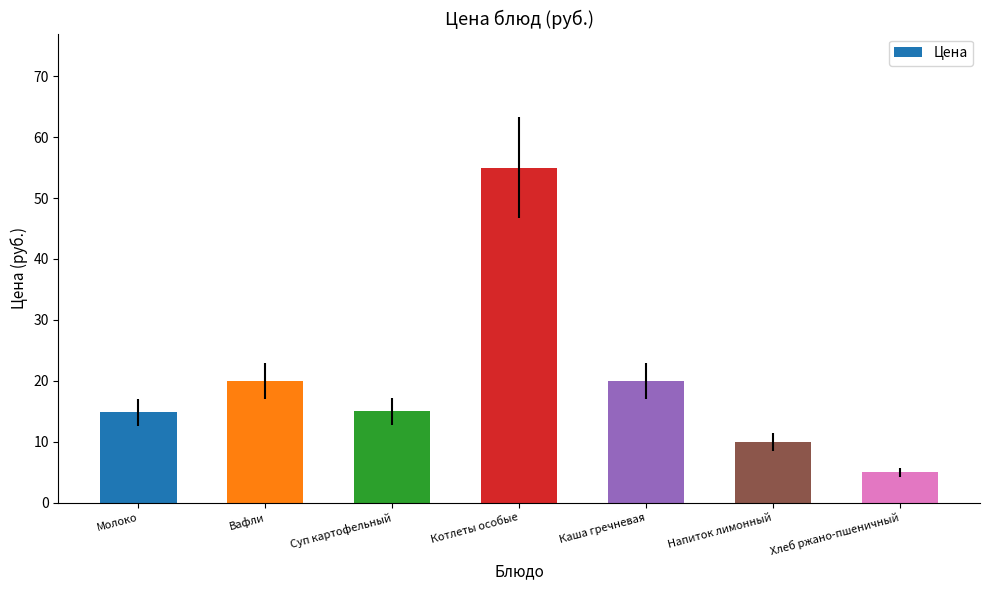

What is the maximum value shown in the chart?

55.0